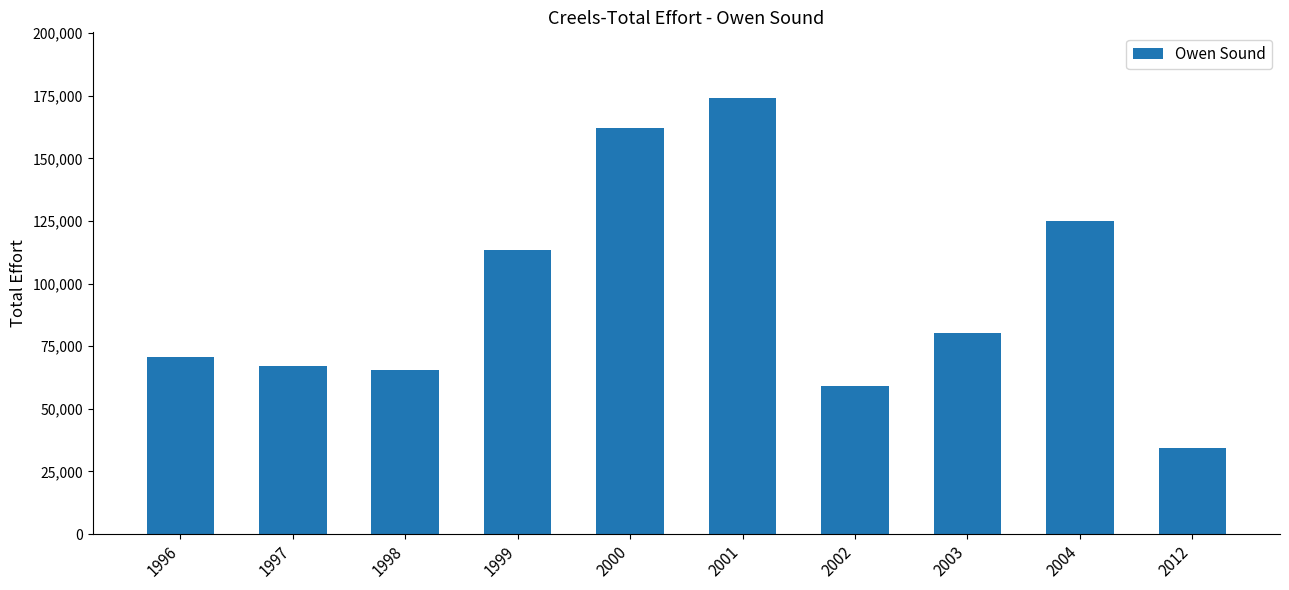

What is the minimum value shown in the chart?

34475